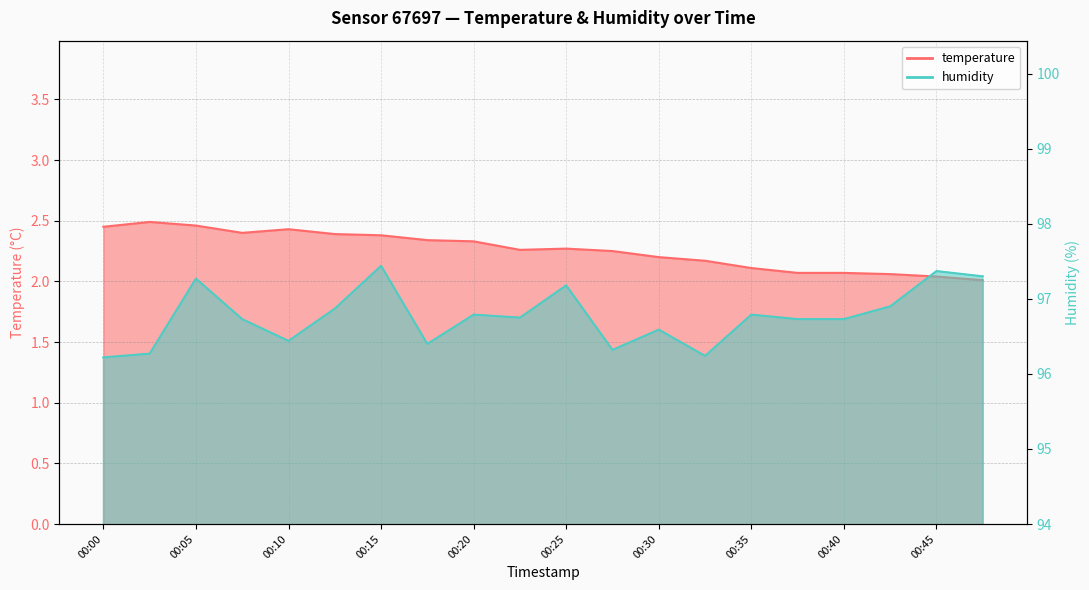

Which series has the largest range (max minus min)?

humidity